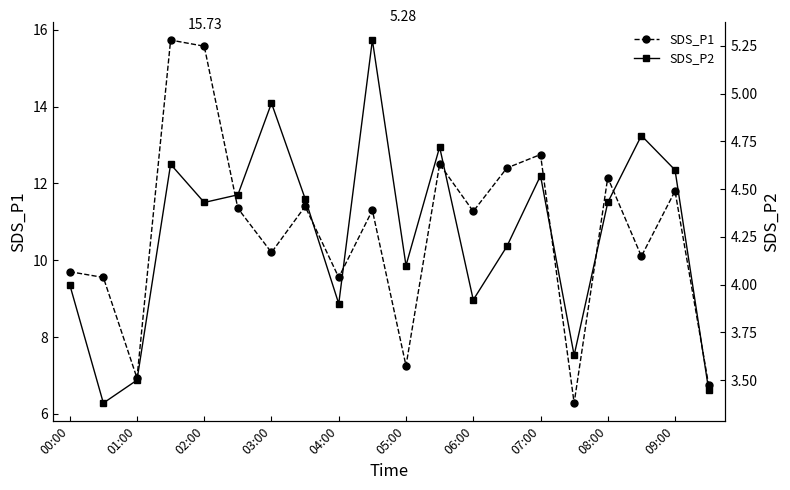

What value does the SDS_P1 series have at 07:00?

12.8